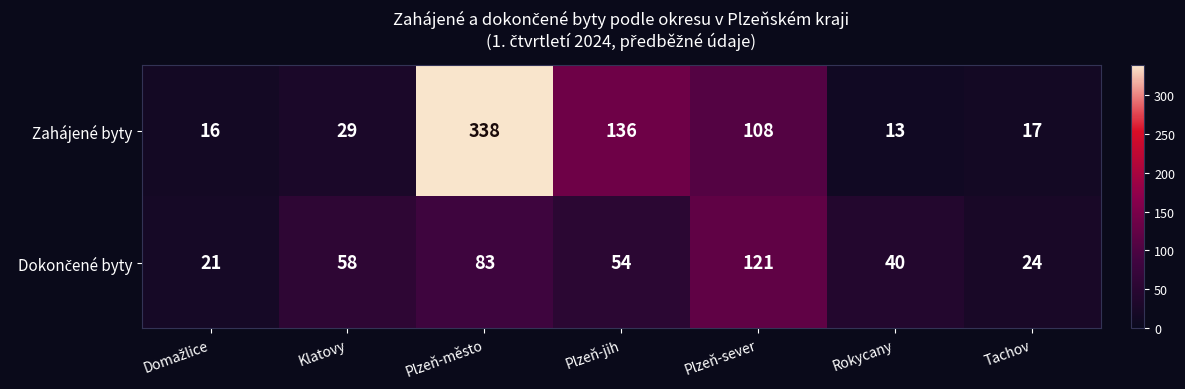

Which category has the lowest value across all series?

Rokycany